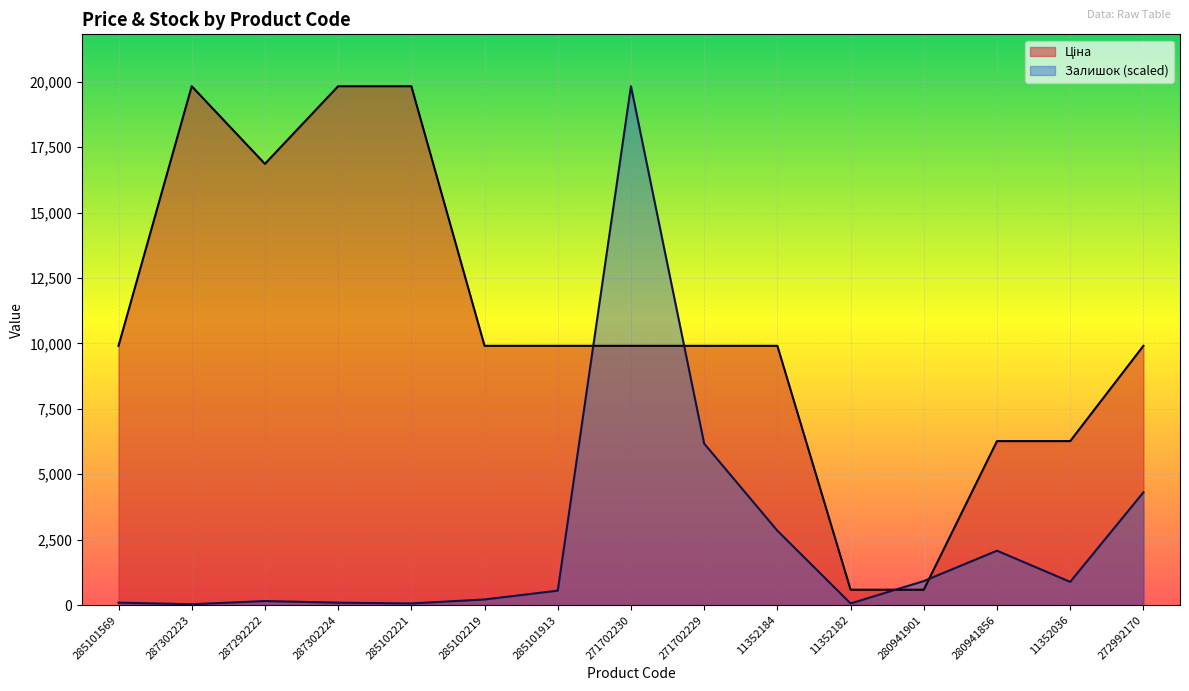

What is the average value of the Залишок series?

2552.5